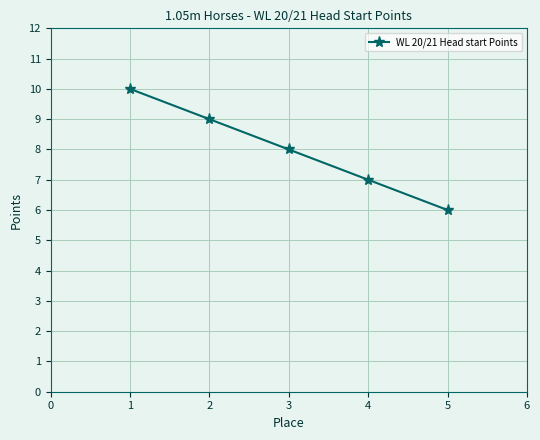

Reading right to left, transcribe all the data shown in this chart.

5=6	4=7	3=8	2=9	1=10